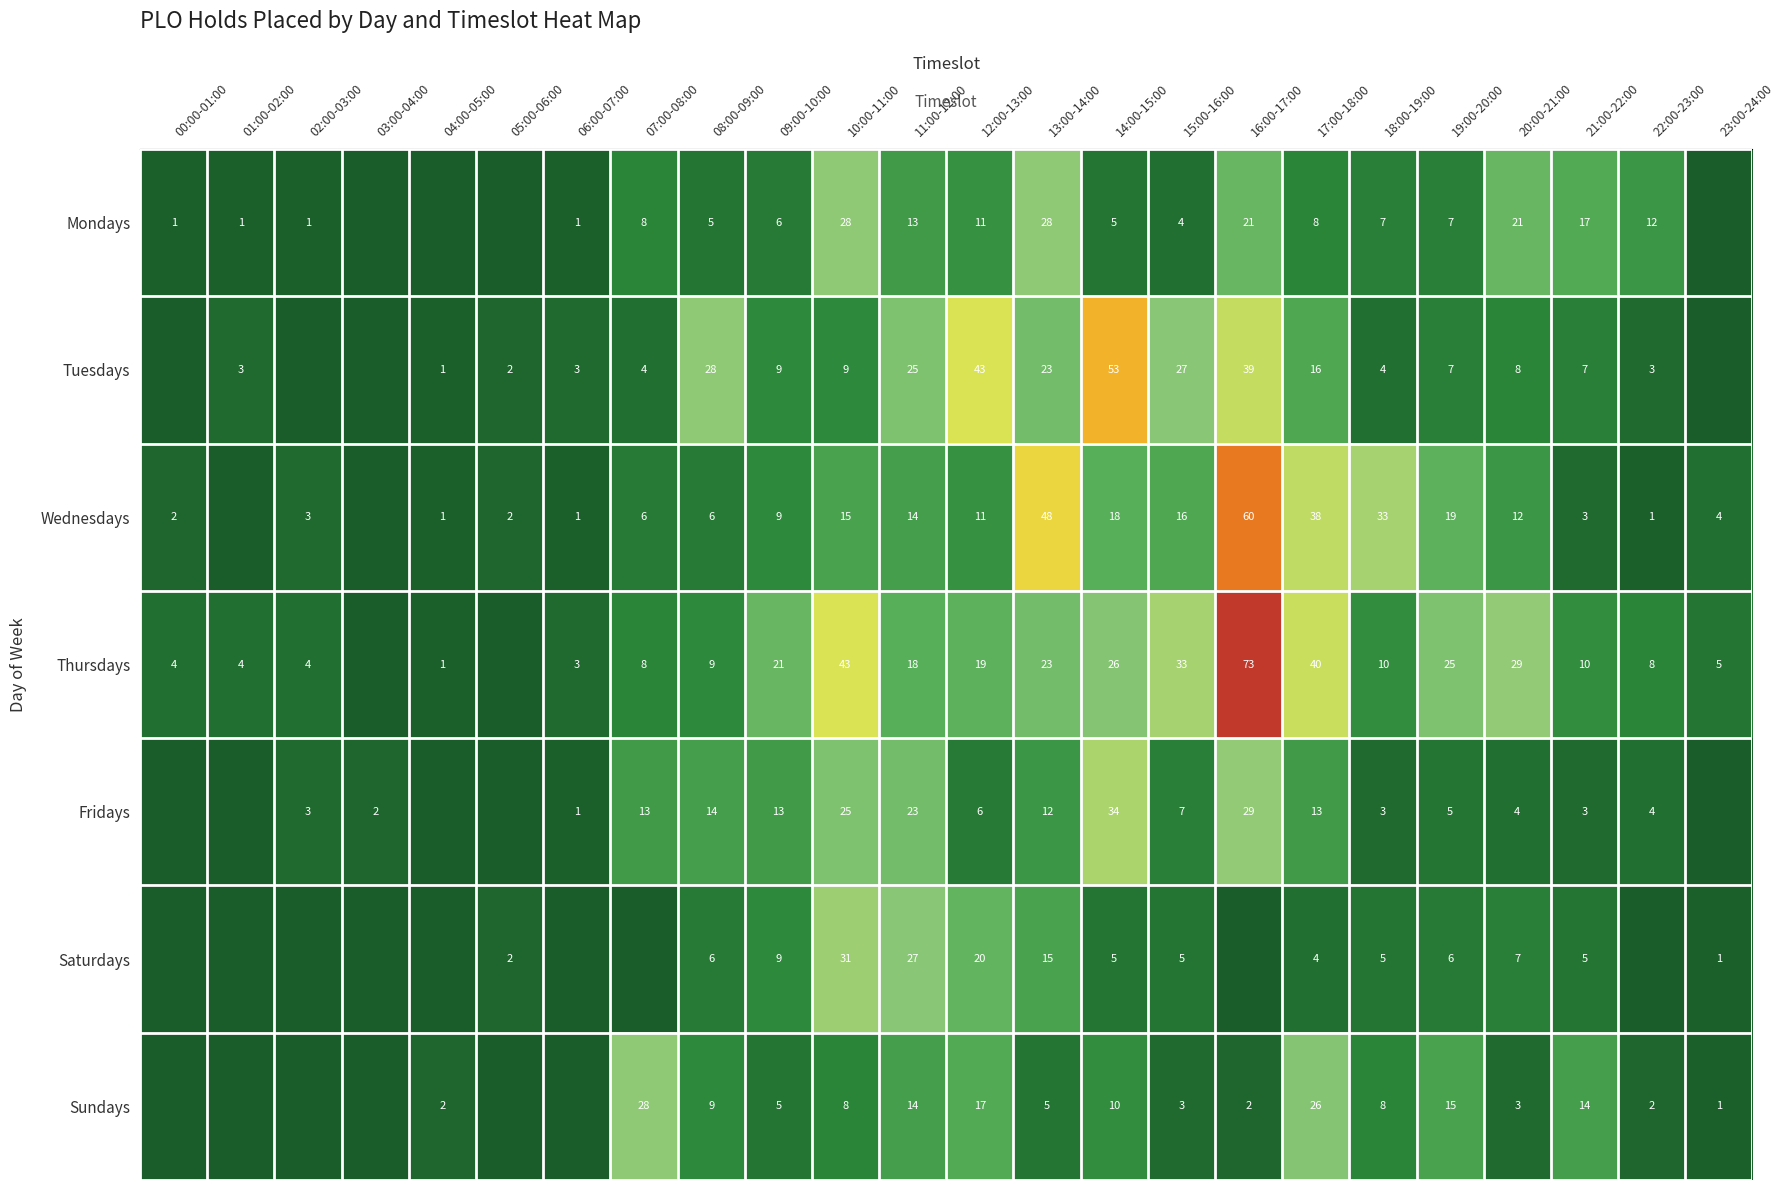

At how many categories does at least one series exceed 25?

12